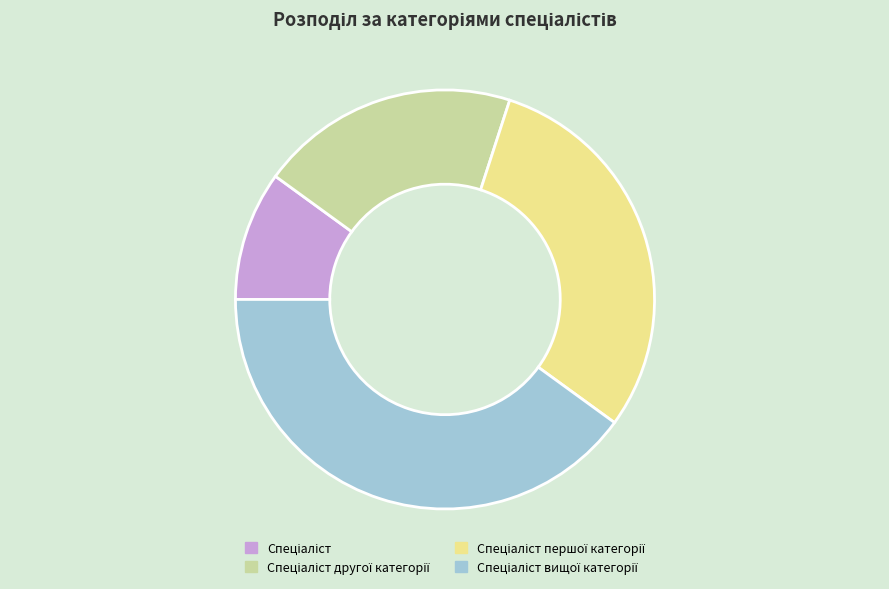

Is there a majority slice in this chart?

No